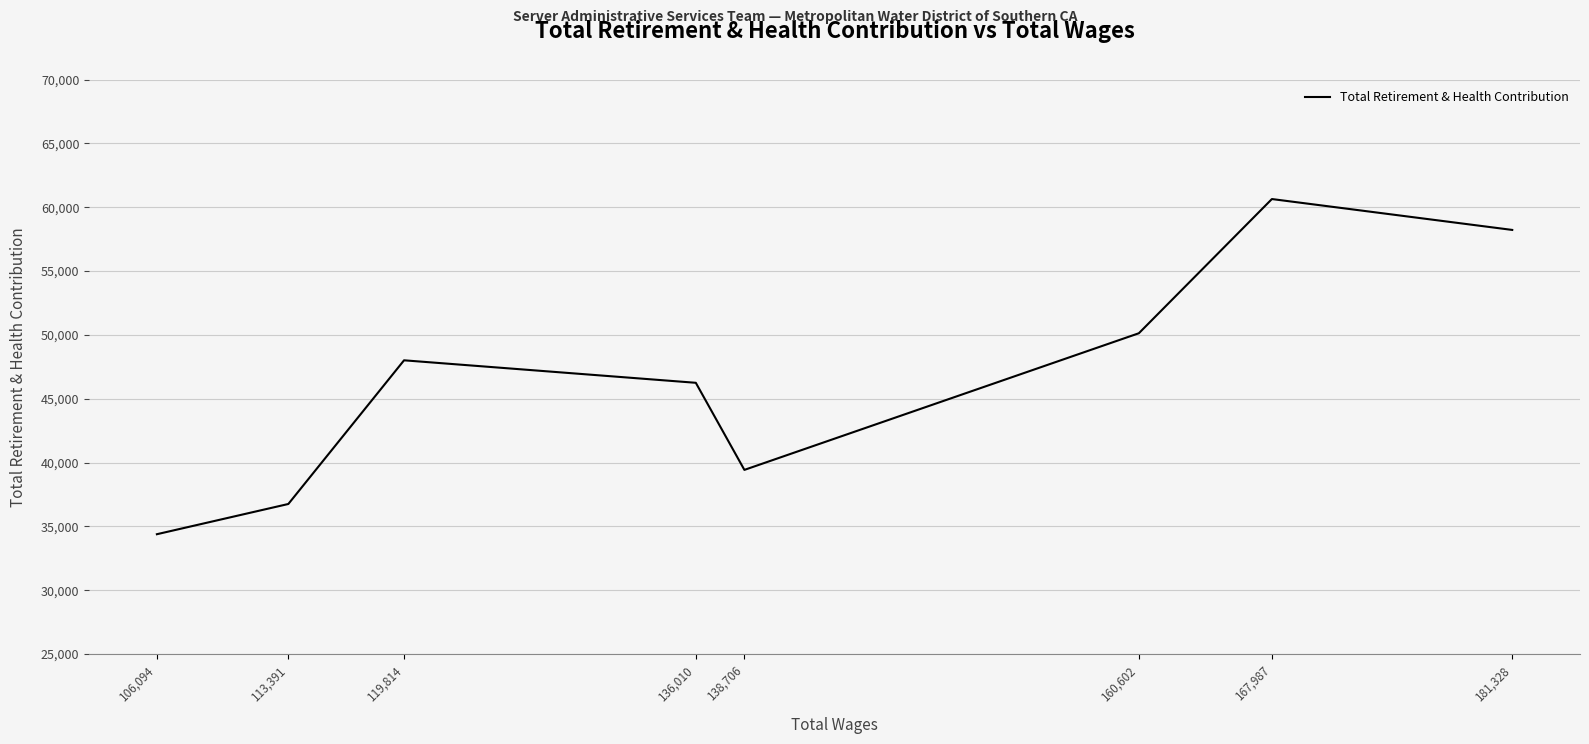

How many series are shown in this chart?

1